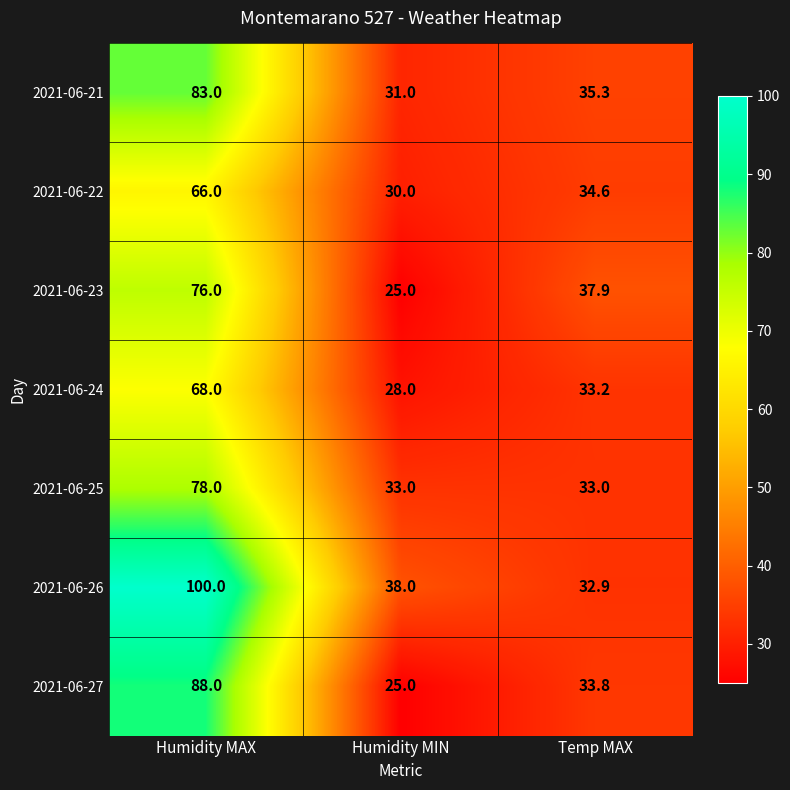

Reading left to right, extract all data points from this chart.

2021-06-21: Humidity MAX=83.0	Humidity MIN=31.0	Temp MAX=35.3
2021-06-22: Humidity MAX=66.0	Humidity MIN=30.0	Temp MAX=34.6
2021-06-23: Humidity MAX=76.0	Humidity MIN=25.0	Temp MAX=37.9
2021-06-24: Humidity MAX=68.0	Humidity MIN=28.0	Temp MAX=33.2
2021-06-25: Humidity MAX=78.0	Humidity MIN=33.0	Temp MAX=33.0
2021-06-26: Humidity MAX=100.0	Humidity MIN=38.0	Temp MAX=32.9
2021-06-27: Humidity MAX=88.0	Humidity MIN=25.0	Temp MAX=33.8